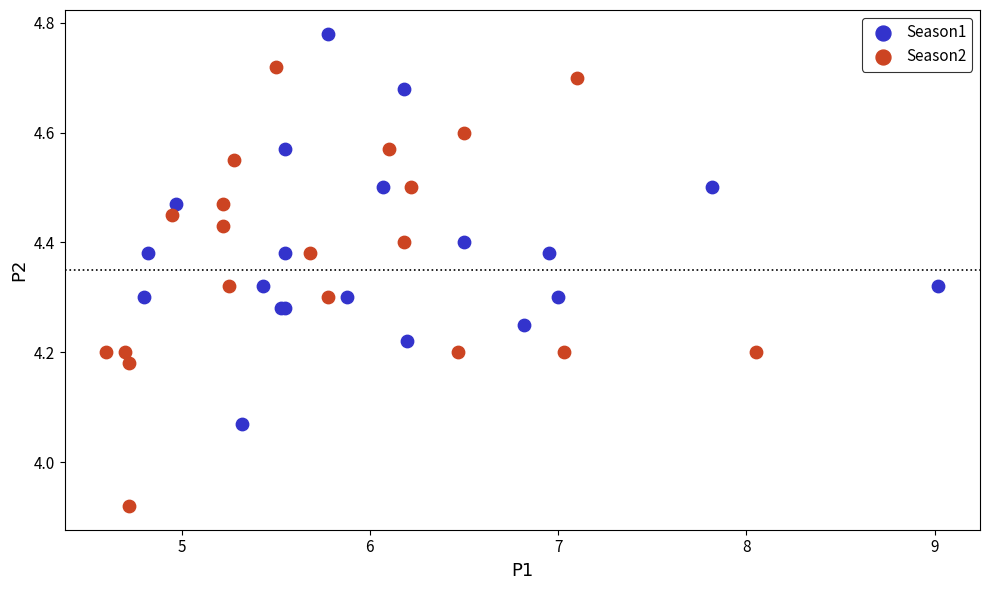

What are all the series names shown in the legend?

Season1, Season2